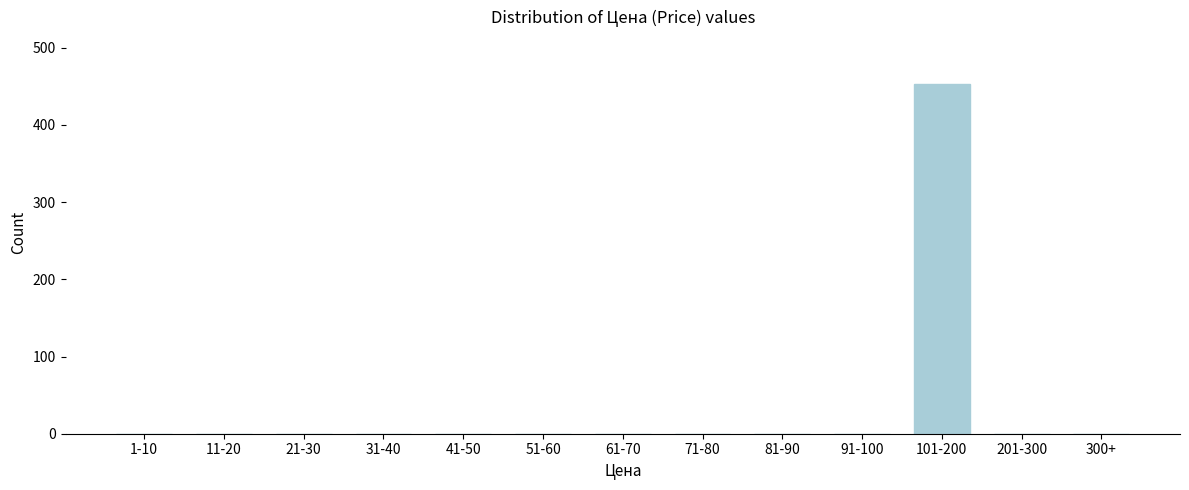

Reading left to right, what are all the values shown in this chart?

1-10=0	11-20=0	21-30=0	31-40=0	41-50=0	51-60=0	61-70=0	71-80=0	81-90=0	91-100=0	101-200=453	201-300=0	300+=0